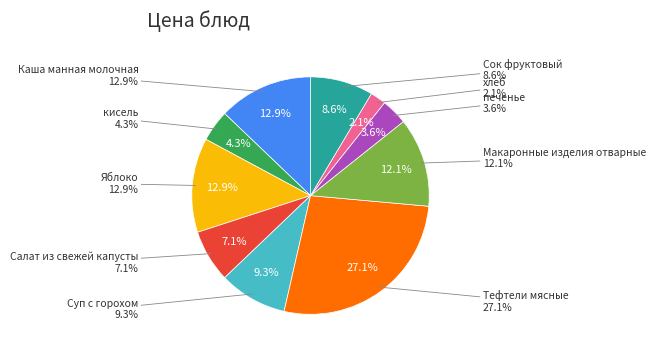

Count the number of slices in the pie.

10